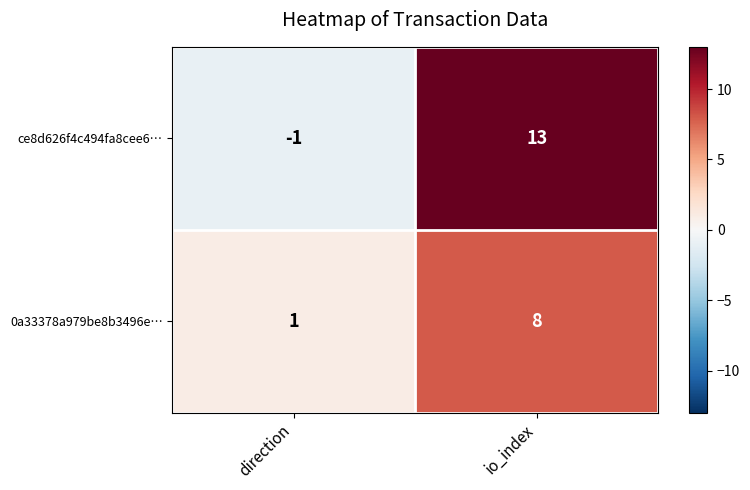

Rank the series at direction from lowest to highest value.

ce8d626f4c494fa8cee6…, 0a33378a979be8b3496e…